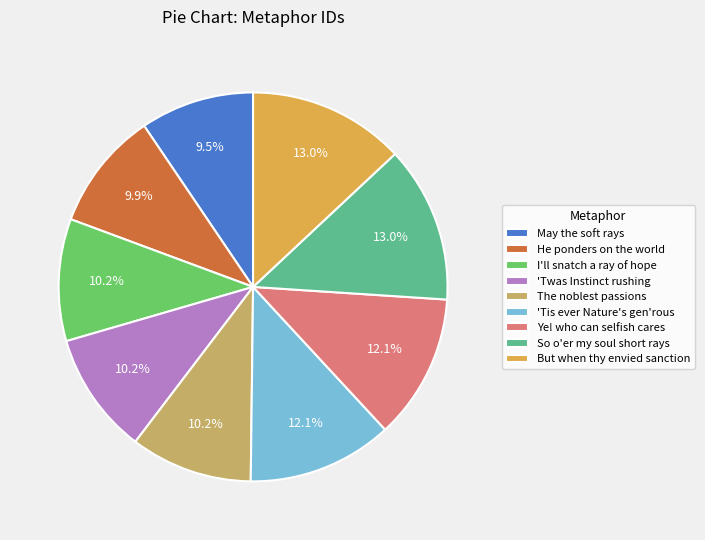

What percentage is NOT represented by I'll snatch a ray of hope?

89.8%